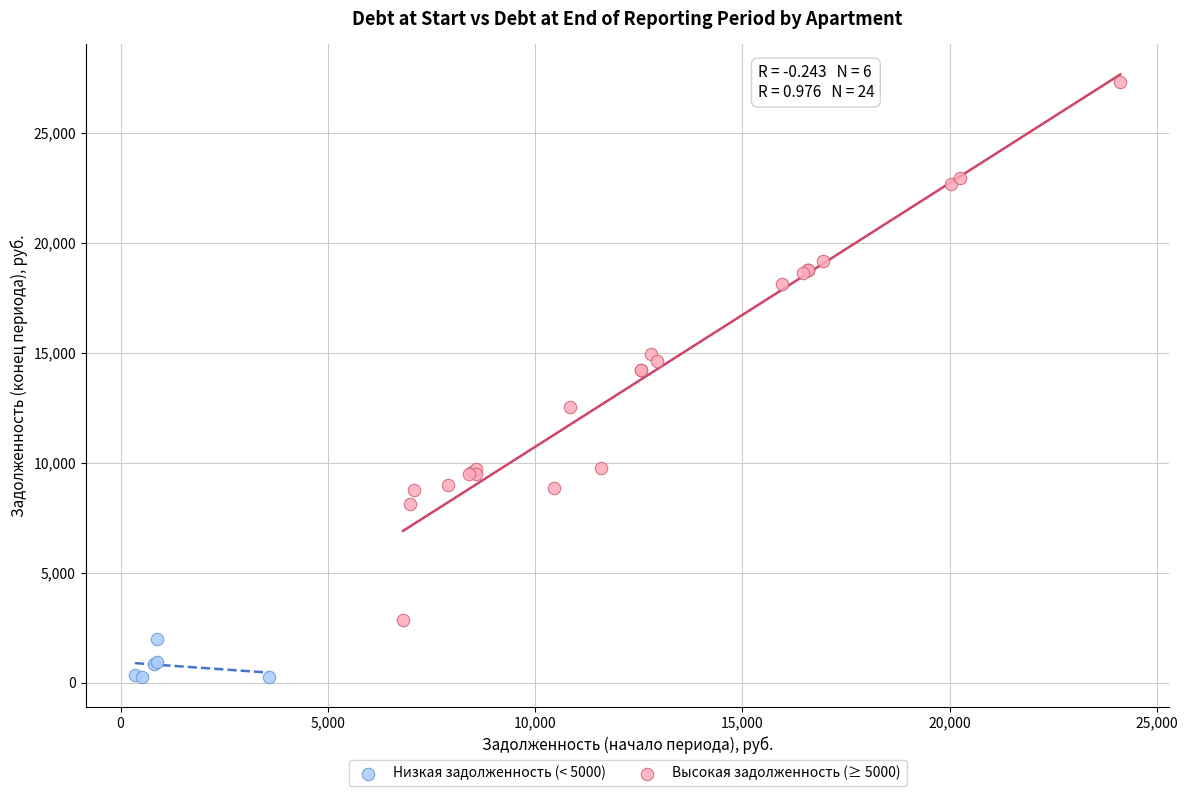

What are all the series names shown in the legend?

Низкая задолженность (< 5000), Высокая задолженность (≥ 5000)